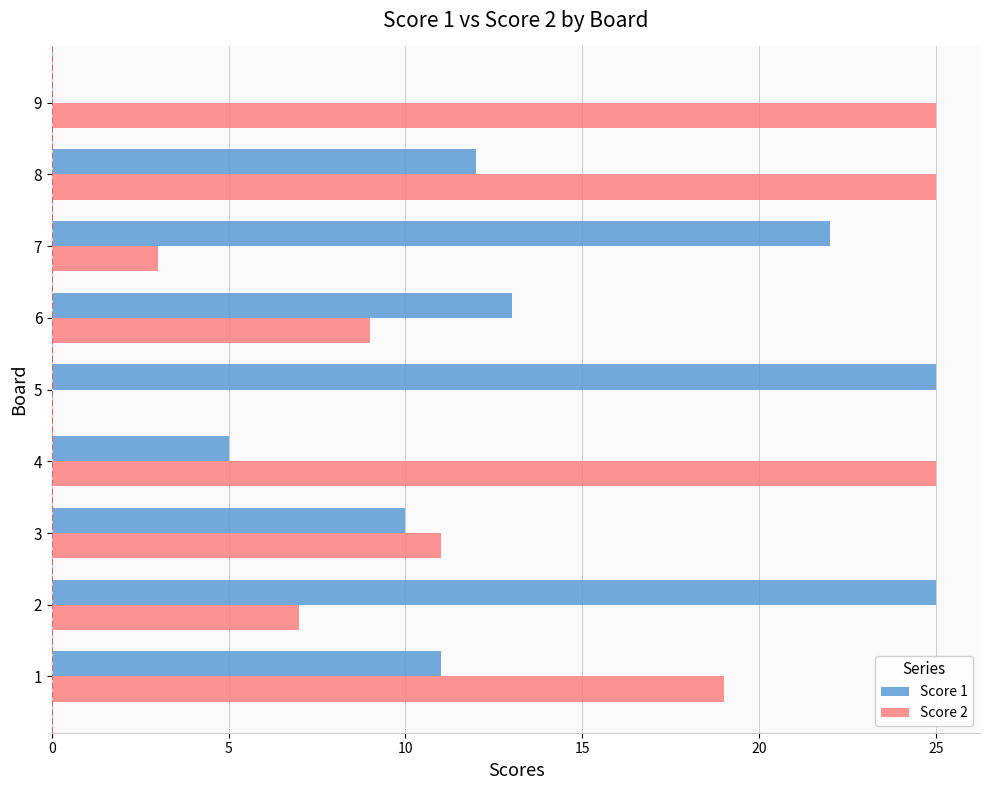

What is the greatest value displayed?

25